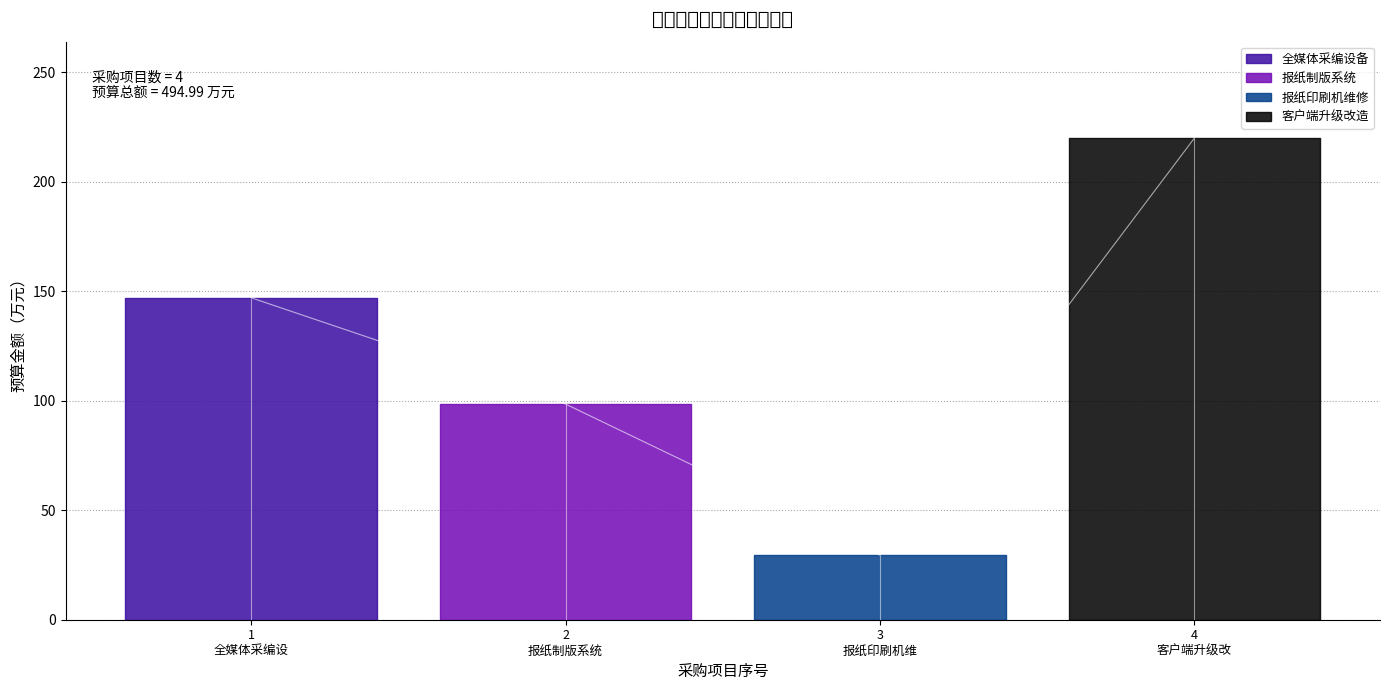

Rank the categories by value from lowest to highest.

3 报纸印刷机维, 2 报纸制版系统, 1 全媒体采编设, 4 客户端升级改